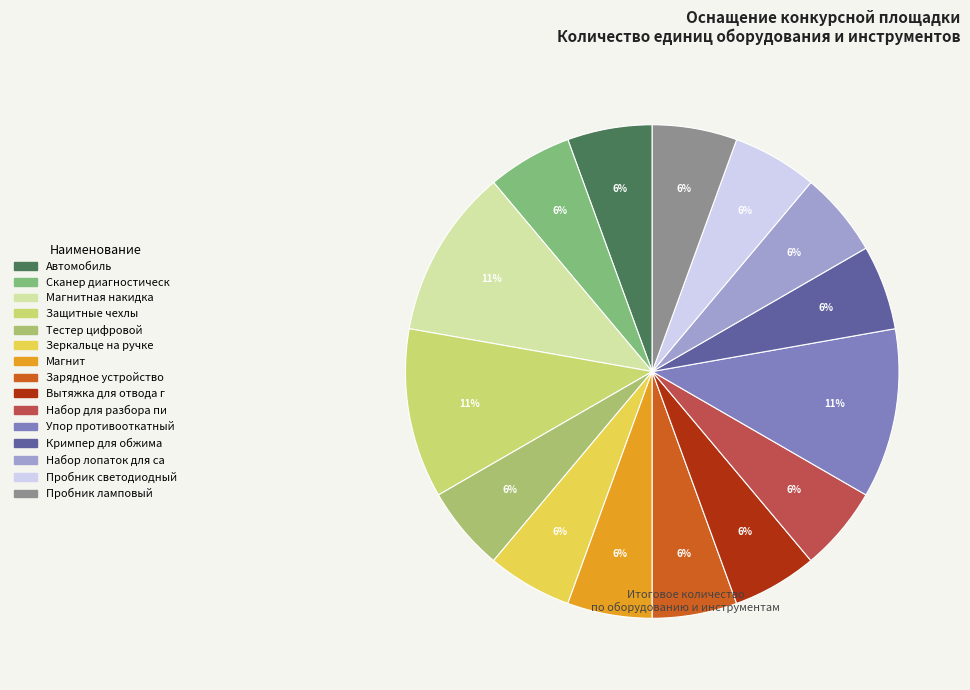

To the nearest percent, what is the average slice percentage?

7%